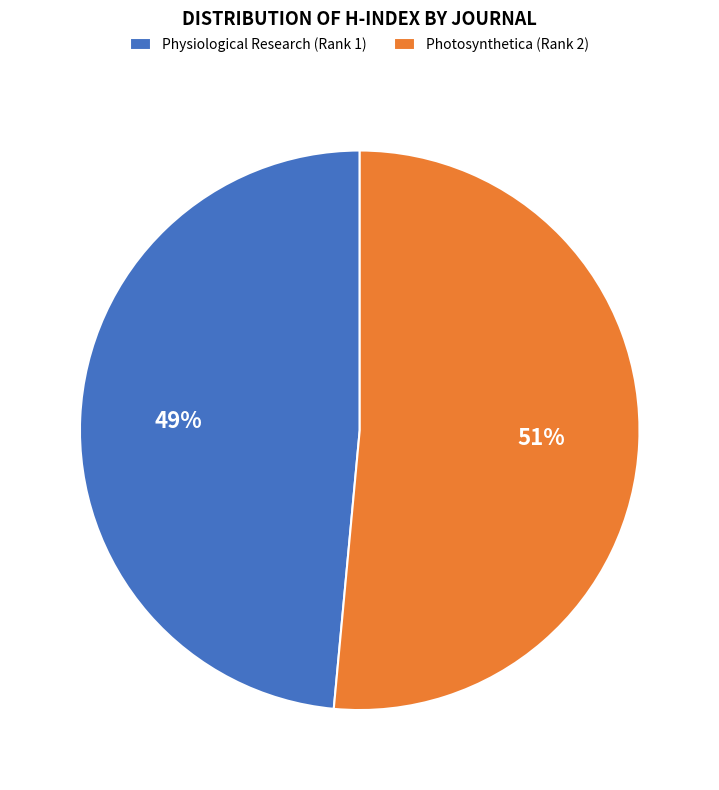

Which category has the smallest portion of the pie?

Physiological Research (Rank 1)